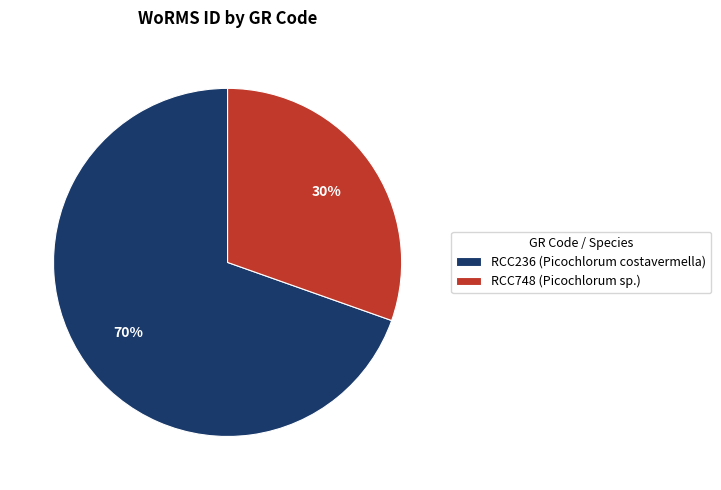

Is the sum of RCC748 (Picochlorum sp.) and RCC236 (Picochlorum costavermella) greater than half?

Yes